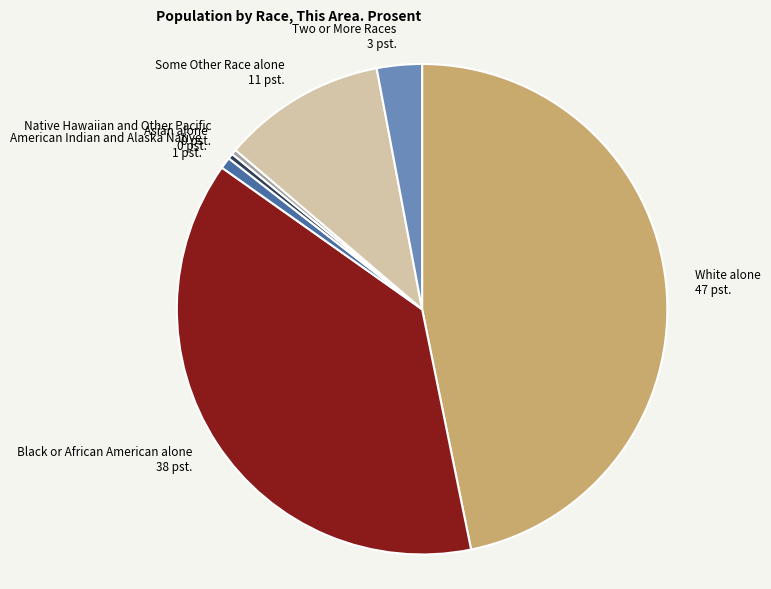

How many slices are in this pie chart?

7